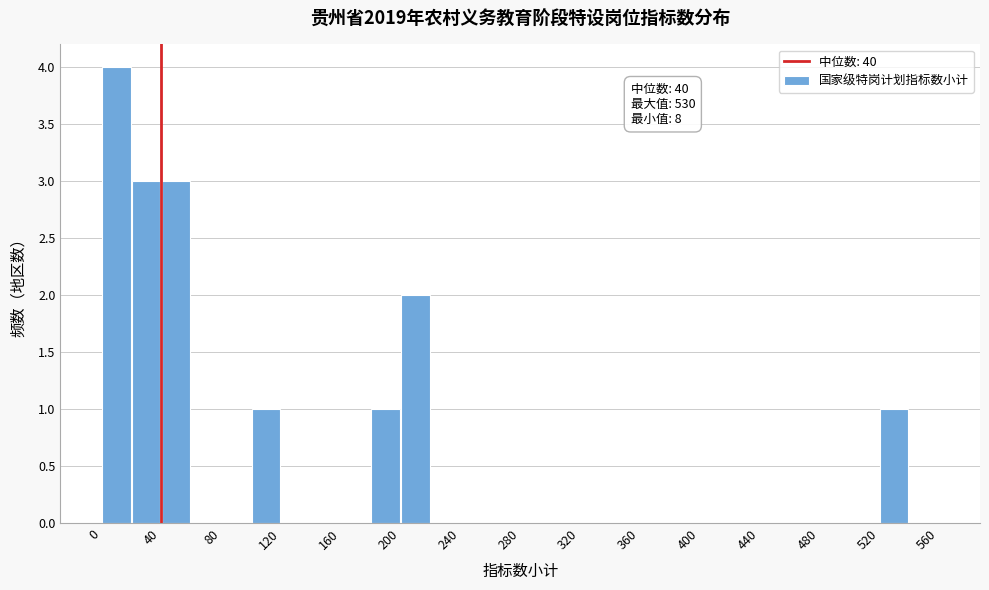

Over which range of the x-axis is the bar tallest?

0 to 20